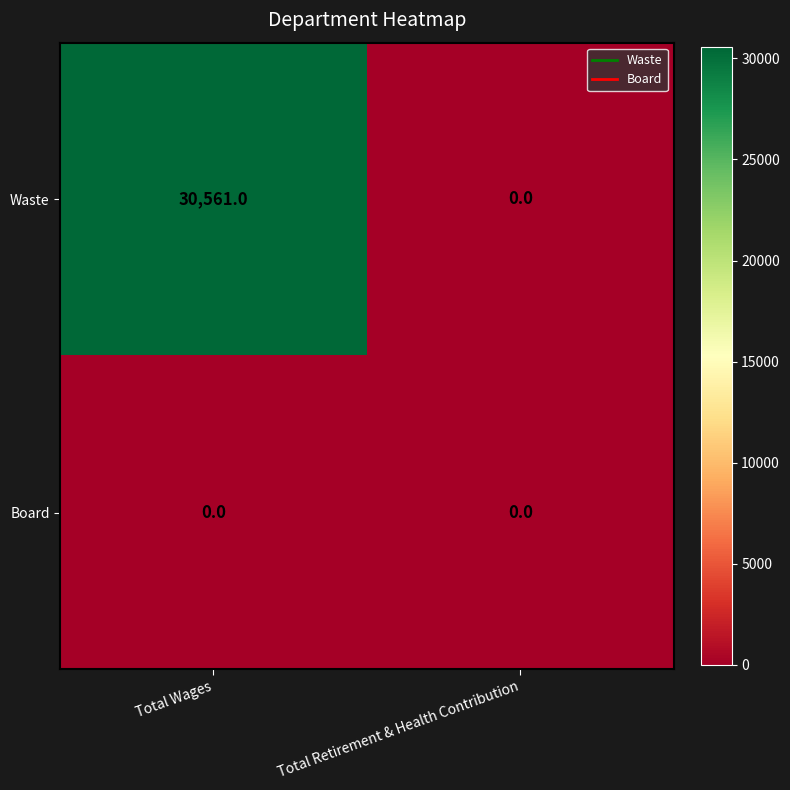

What is the difference between the maximum and minimum values in the Waste series?

30561